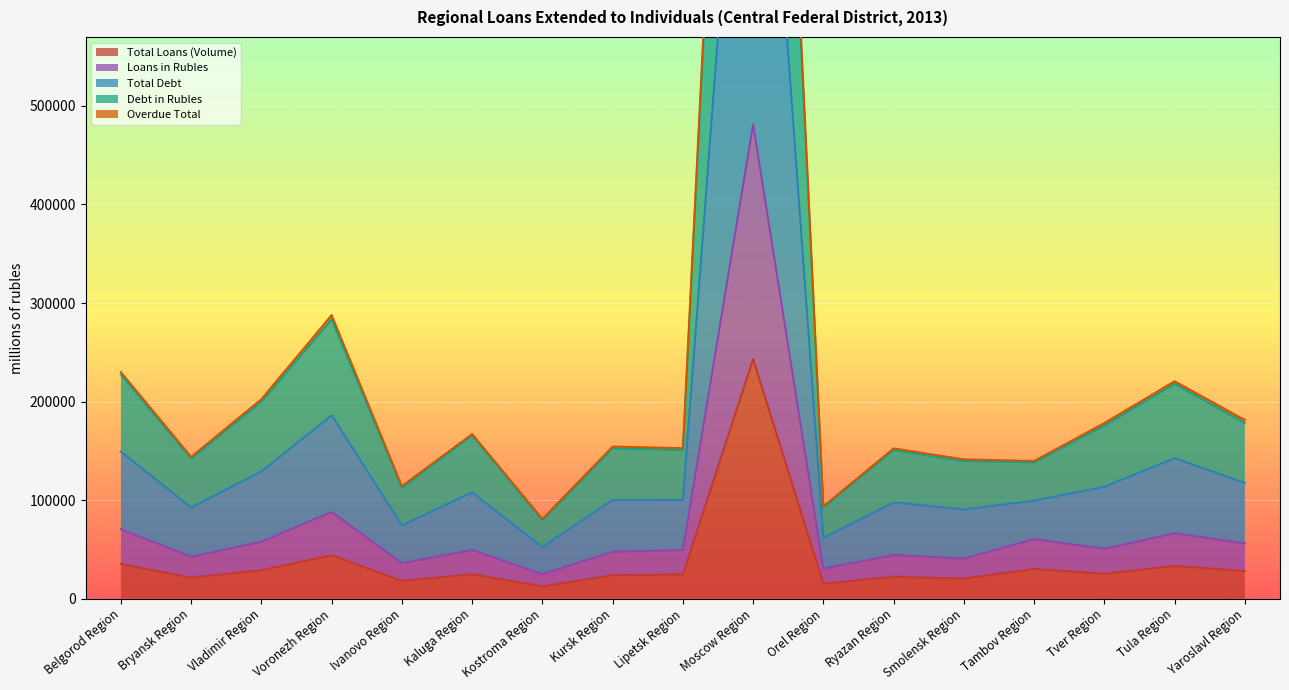

At which label does Debt in Rubles reach its minimum?

Kostroma Region